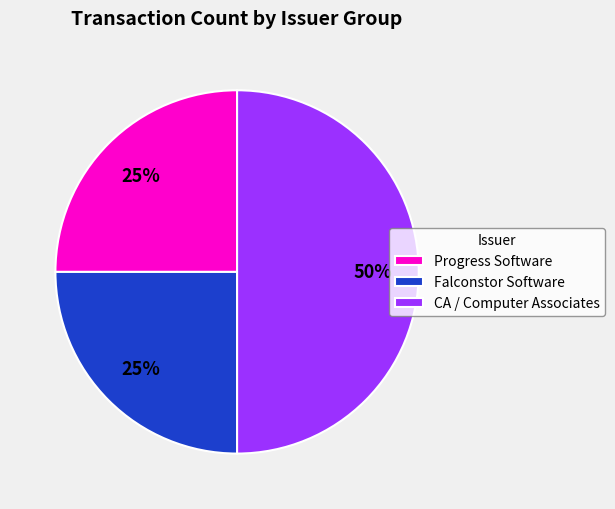

How many segments does this pie chart have?

3